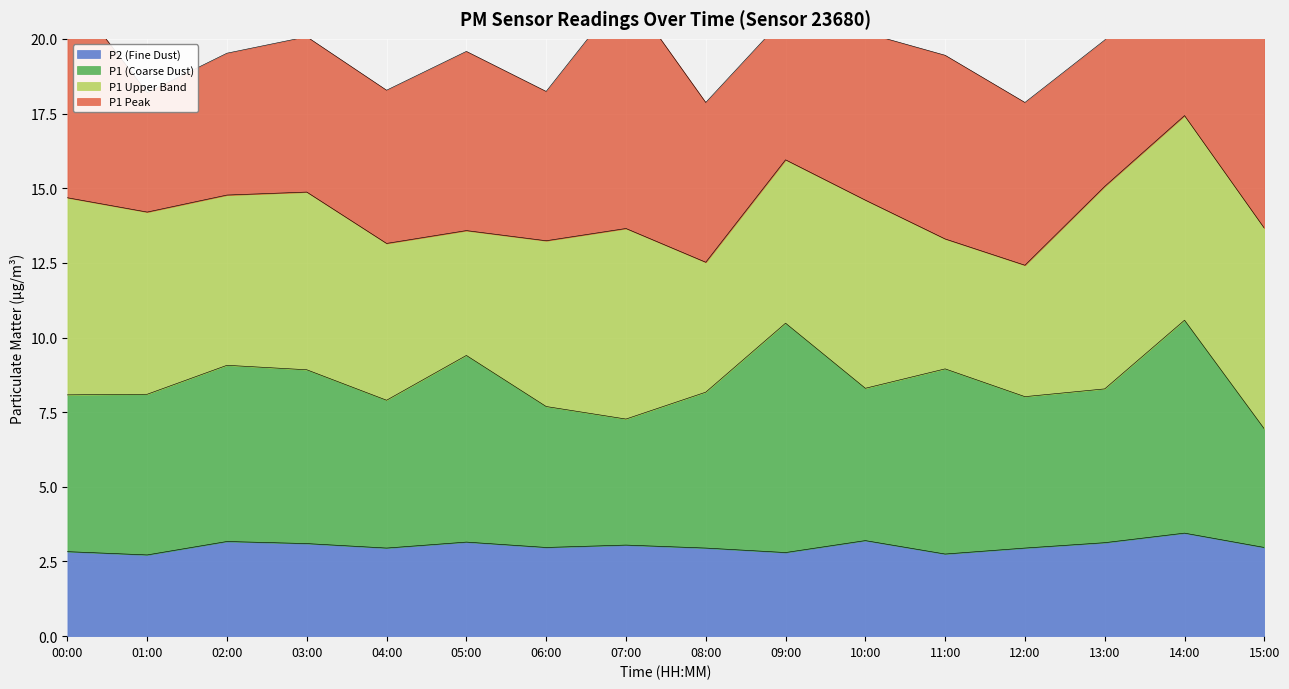

At which category is the sum across all series the highest?

14:00